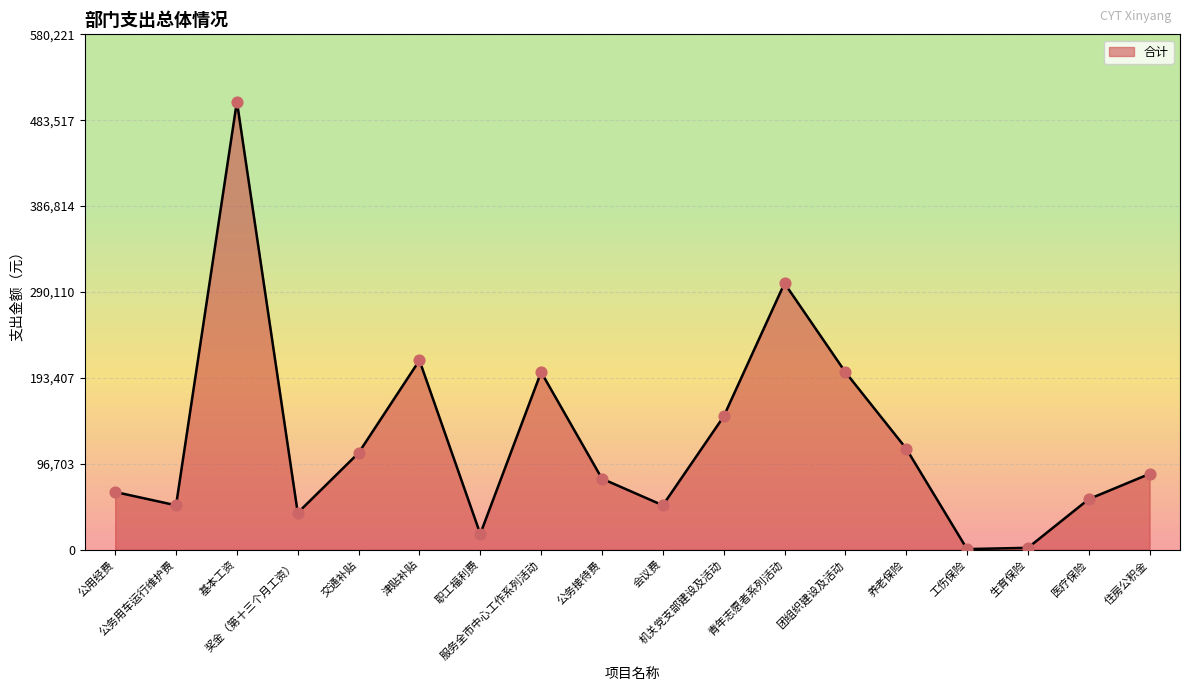

Which has a higher value, 会议费 or 基本工资?

基本工资